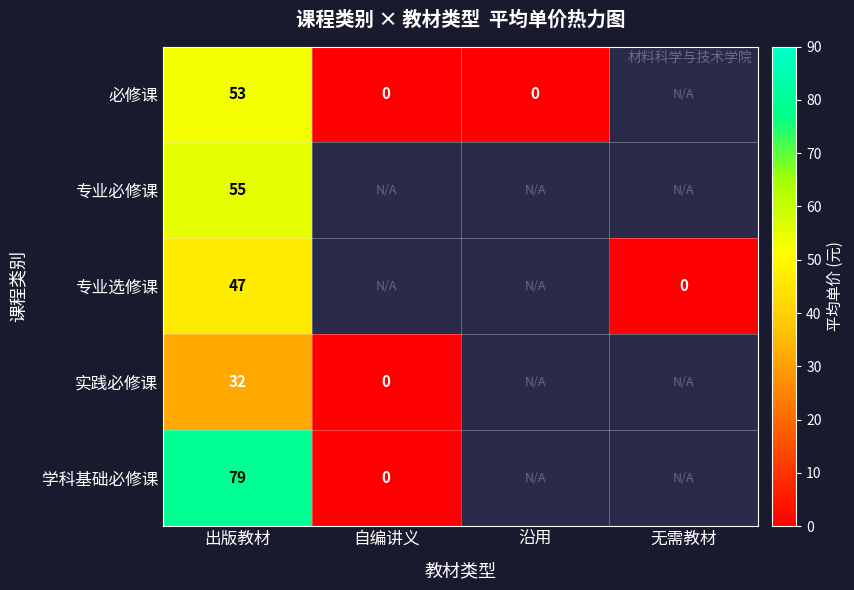

Read the 学科基础必修课 value at 出版教材.

79.0